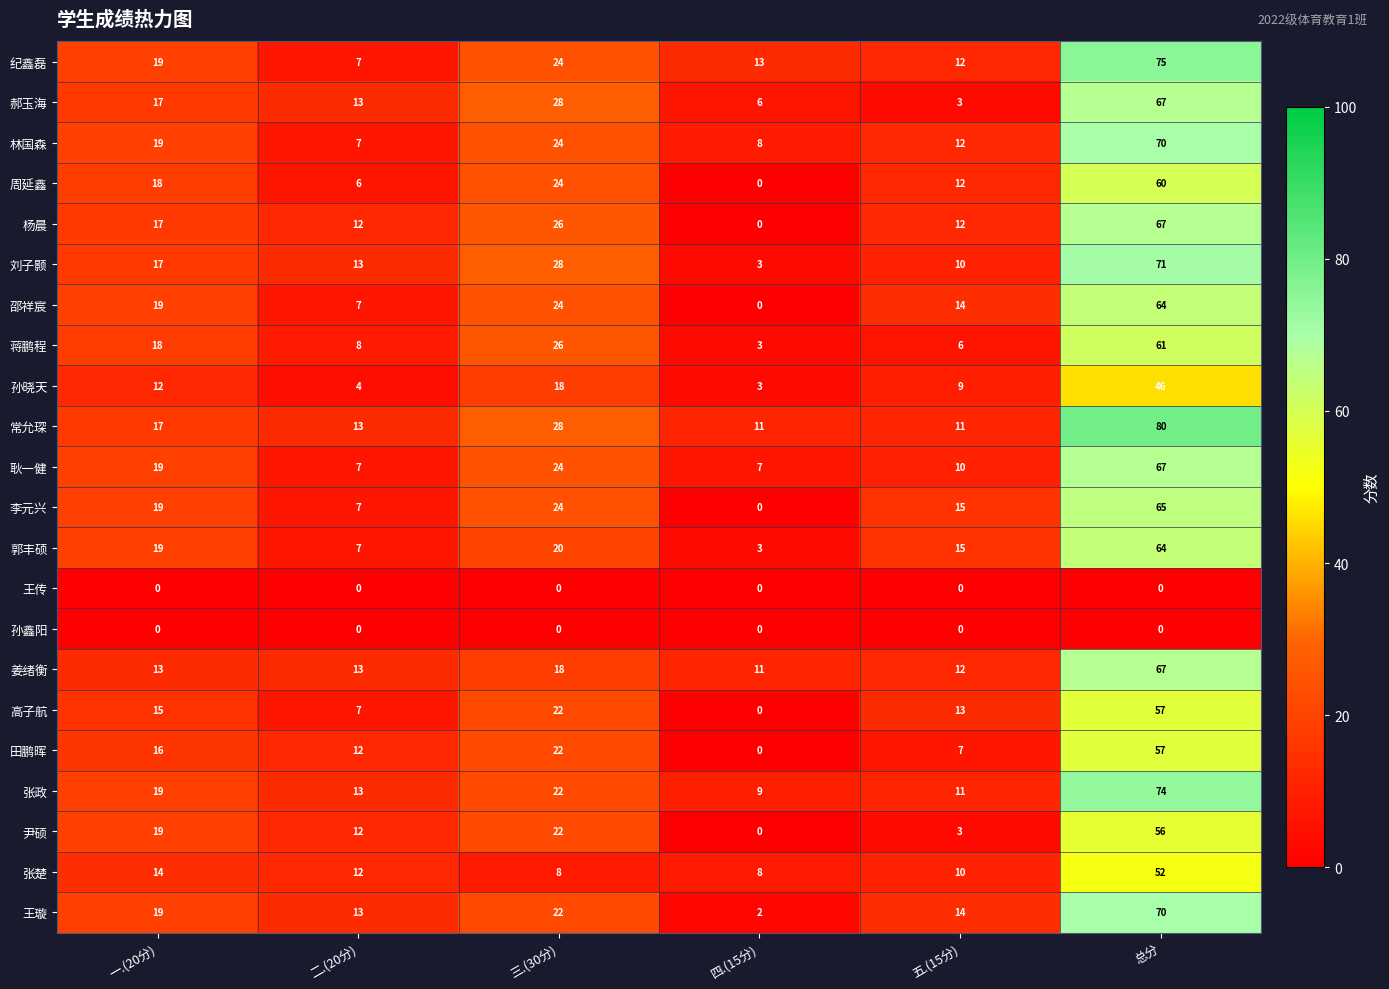

How many categories are shown in the chart?

6